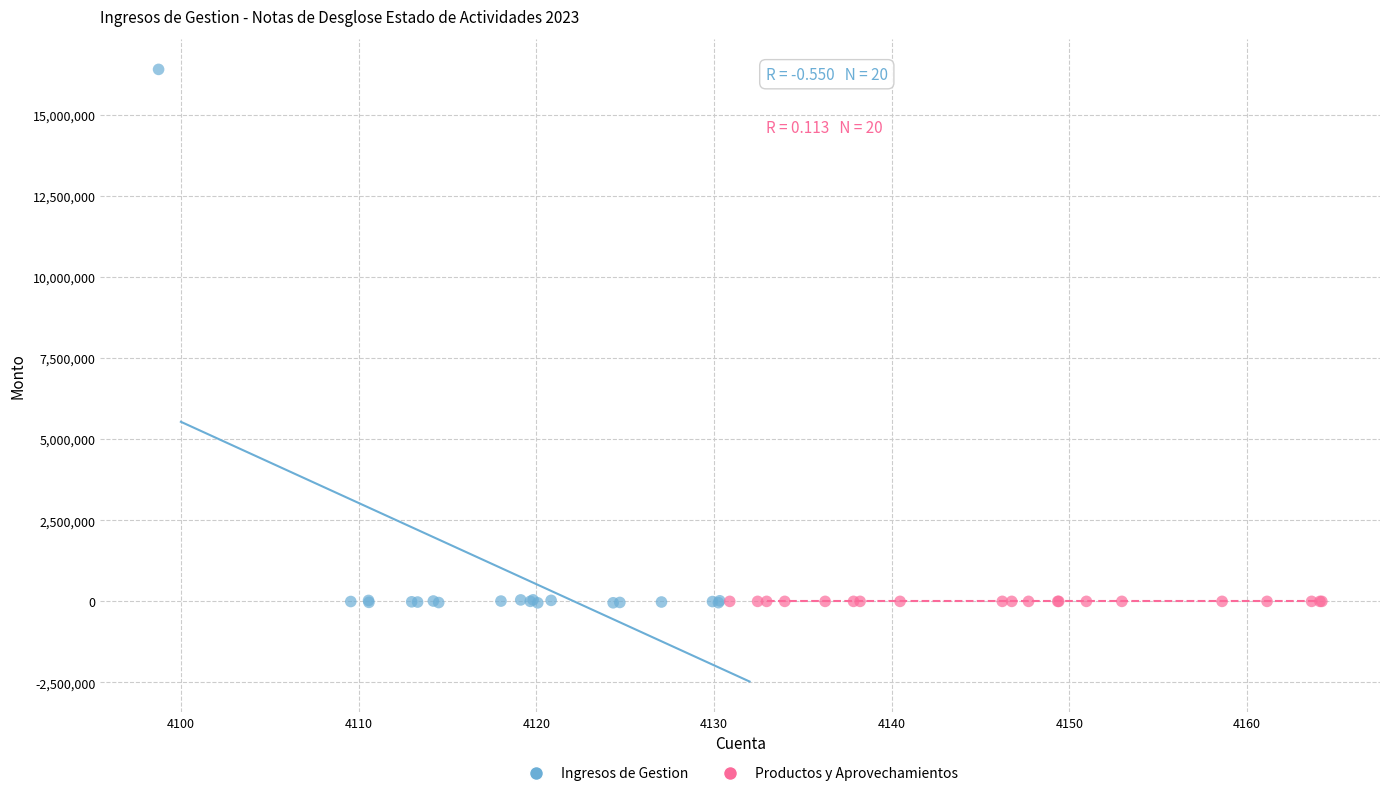

Which series reaches the maximum Y coordinate?

Ingresos de Gestion